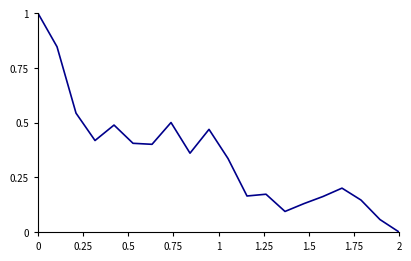

Is this an area chart (filled region under the line)?

No